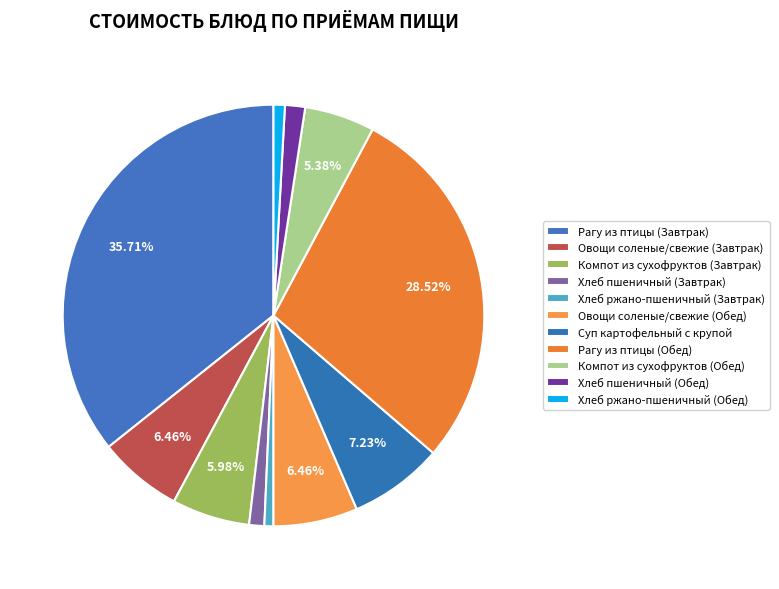

True or false: Овощи соленые/свежие (Завтрак) accounts for 1% of the total.

False